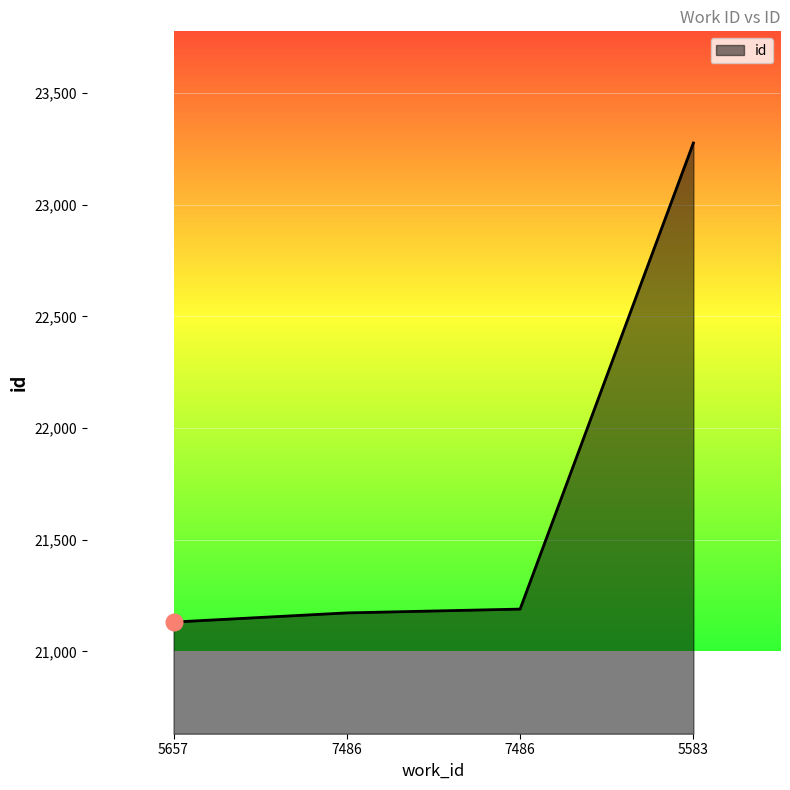

The chart shows a value of 27531 at 5657. True or false?

False